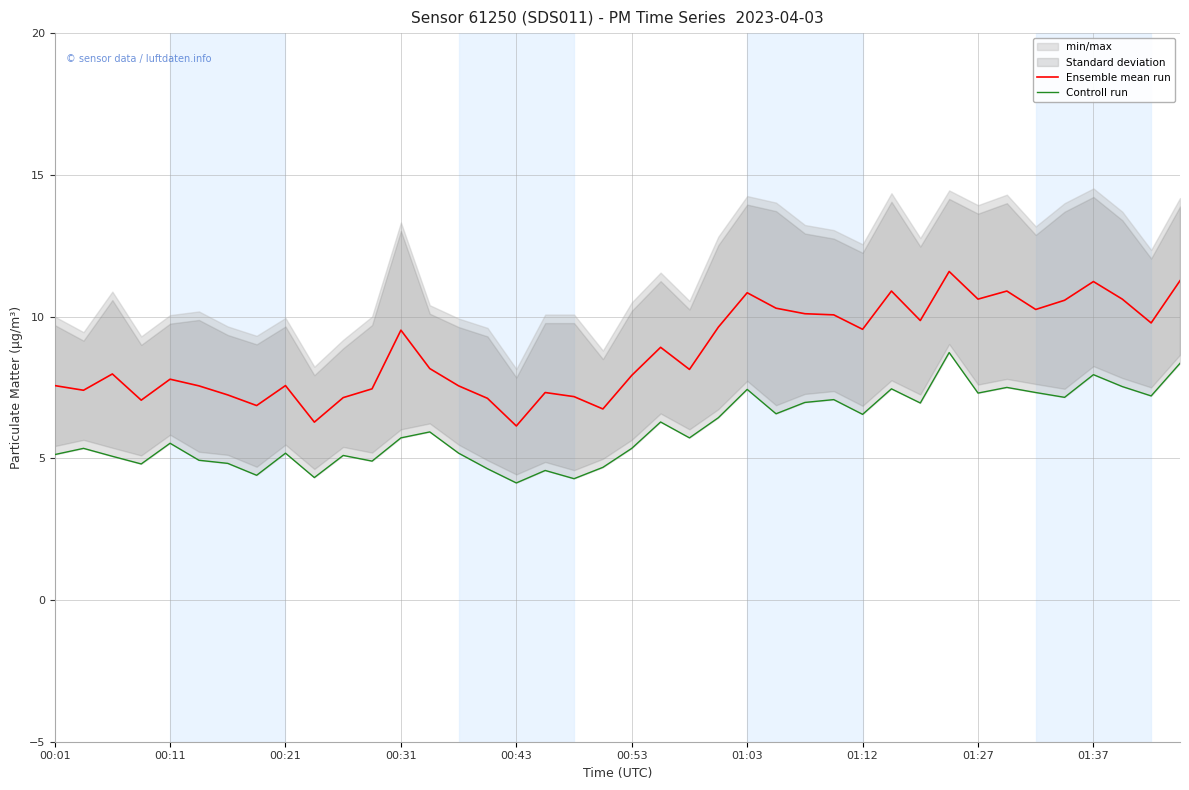

True or false: Ensemble mean run and Controll run intersect in this chart.

False